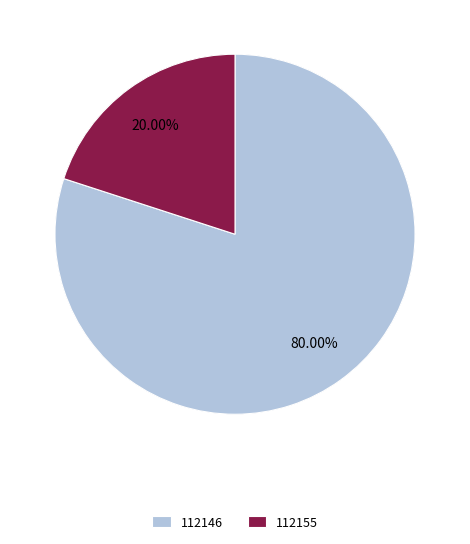

To the nearest percent, what is the combined percentage of 112146 and 112155?

100%